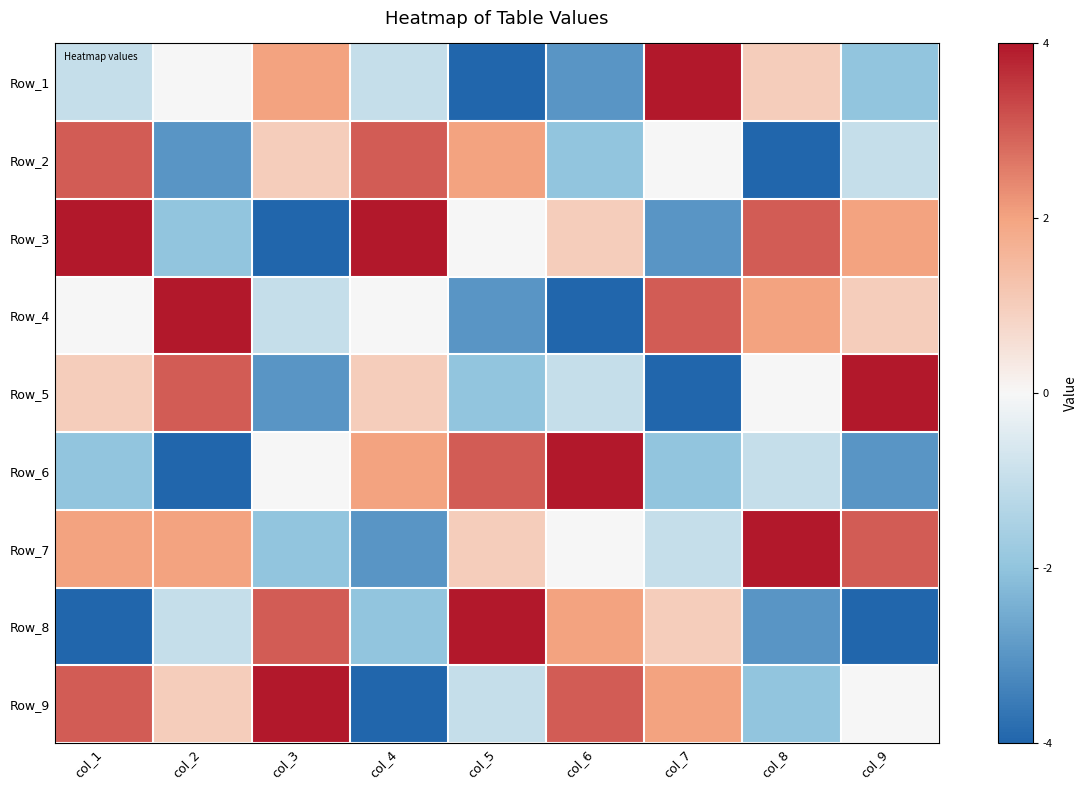

Reading left to right, transcribe all the data shown in this chart.

Row_1: col_1=-1	col_2=0	col_3=2	col_4=-1	col_5=-4	col_6=-3	col_7=4	col_8=1	col_9=-2
Row_2: col_1=3	col_2=-3	col_3=1	col_4=3	col_5=2	col_6=-2	col_7=0	col_8=-4	col_9=-1
Row_3: col_1=4	col_2=-2	col_3=-4	col_4=4	col_5=0	col_6=1	col_7=-3	col_8=3	col_9=2
Row_4: col_1=0	col_2=4	col_3=-1	col_4=0	col_5=-3	col_6=-4	col_7=3	col_8=2	col_9=1
Row_5: col_1=1	col_2=3	col_3=-3	col_4=1	col_5=-2	col_6=-1	col_7=-4	col_8=0	col_9=4
Row_6: col_1=-2	col_2=-4	col_3=0	col_4=2	col_5=3	col_6=4	col_7=-2	col_8=-1	col_9=-3
Row_7: col_1=2	col_2=2	col_3=-2	col_4=-3	col_5=1	col_6=0	col_7=-1	col_8=4	col_9=3
Row_8: col_1=-4	col_2=-1	col_3=3	col_4=-2	col_5=4	col_6=2	col_7=1	col_8=-3	col_9=-4
Row_9: col_1=3	col_2=1	col_3=4	col_4=-4	col_5=-1	col_6=3	col_7=2	col_8=-2	col_9=0